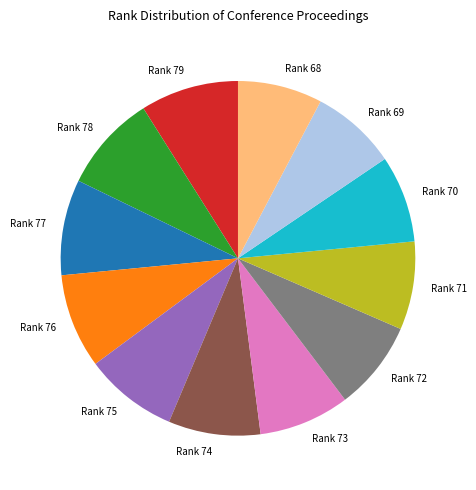

Which has a higher value, Rank 68 or Rank 74?

Rank 74